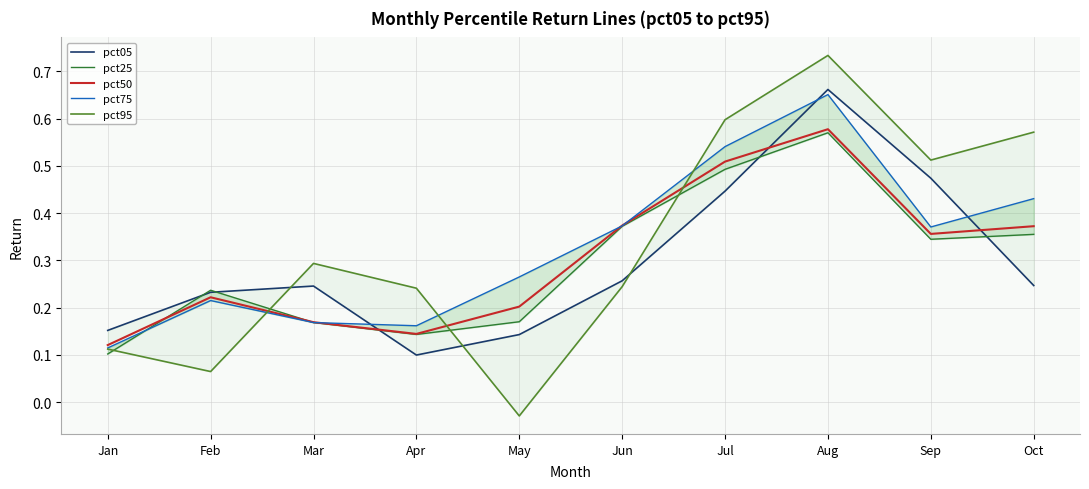

Reading right to left, transcribe all the data shown in this chart.

pct05: 0.2	0.5	0.7	0.4	0.3	0.1	0.1	0.2	0.2	0.2
pct25: 0.4	0.3	0.6	0.5	0.4	0.2	0.1	0.2	0.2	0.1
pct50: 0.4	0.4	0.6	0.5	0.4	0.2	0.1	0.2	0.2	0.1
pct75: 0.4	0.4	0.7	0.5	0.4	0.3	0.2	0.2	0.2	0.1
pct95: 0.6	0.5	0.7	0.6	0.2	-0.0	0.2	0.3	0.1	0.1